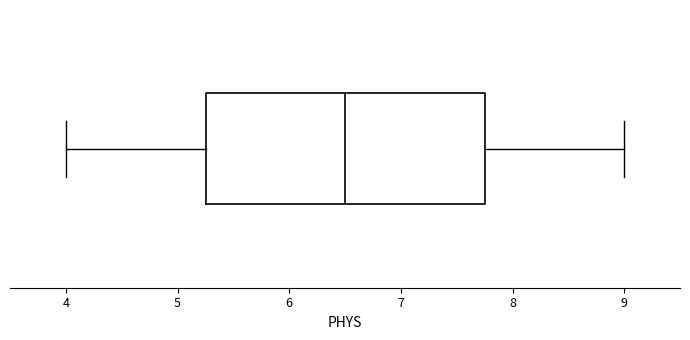

Transcribe this box plot: give where the median line is, the range the box spans, and where the two whiskers end, as read against the x-axis. The values are not printed on the chart, so give them approximately, as read against the axis.

median 6.5, box 5.3 to 7.8, whiskers 4.0 to 9.0